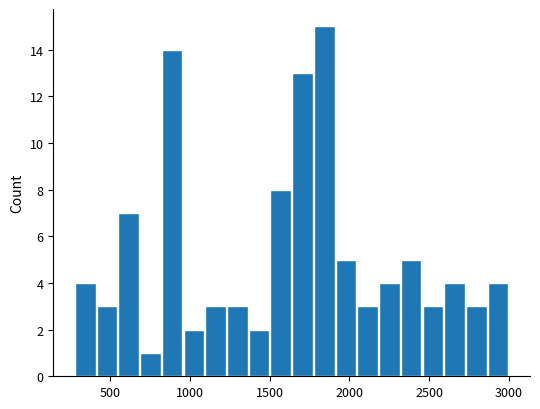

Read against the x-axis, roughly where is the centre of the tallest bar?

1850